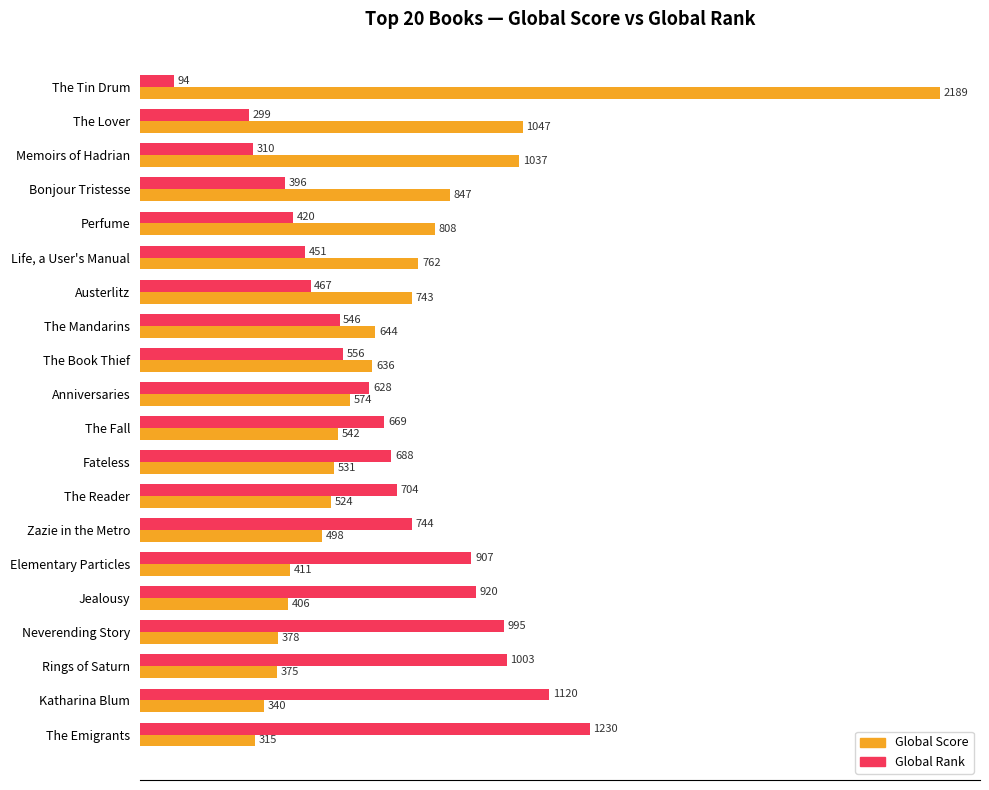

The value of Global Score at Katharina Blum is 340. True or false?

True